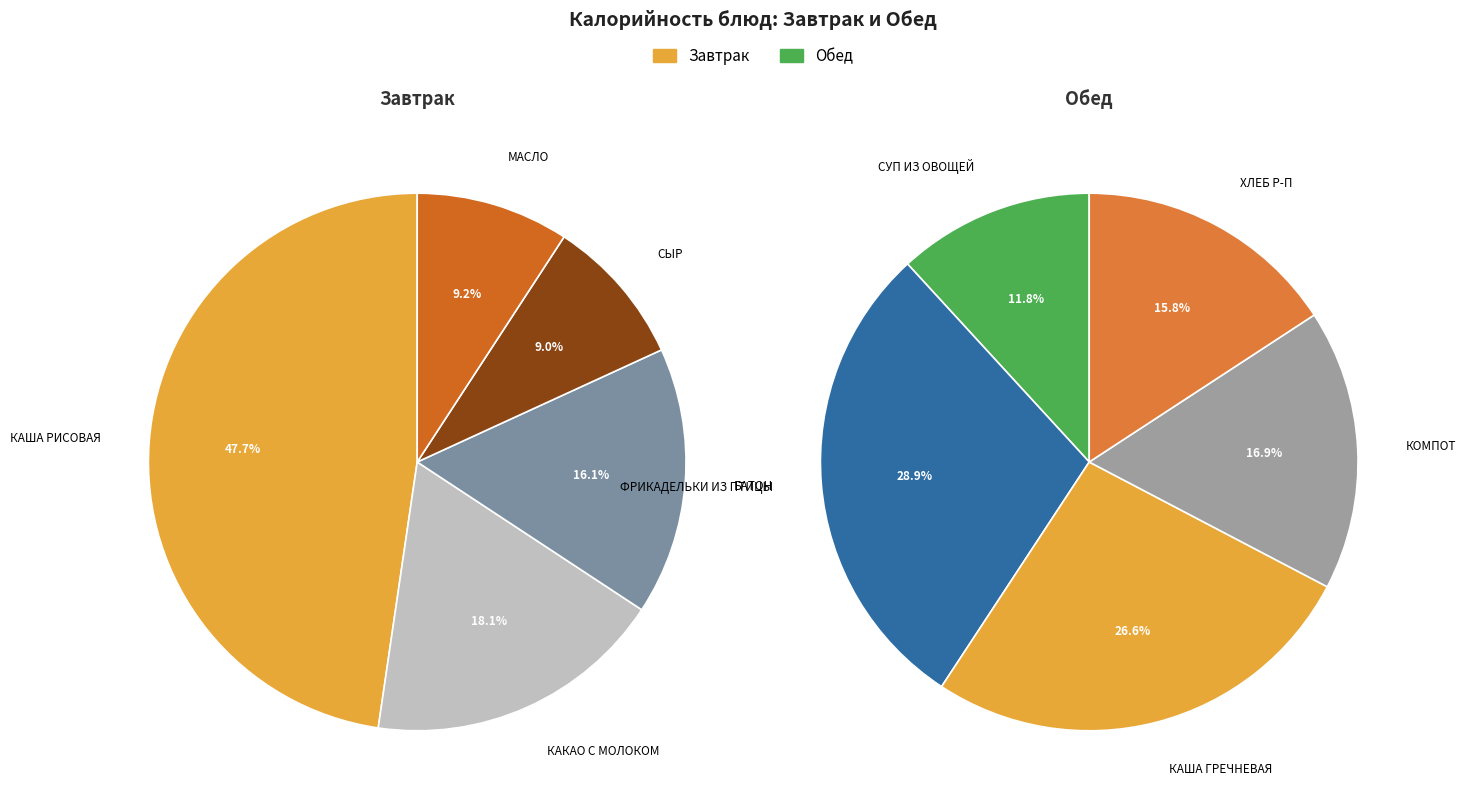

Does any single category account for the majority?

No